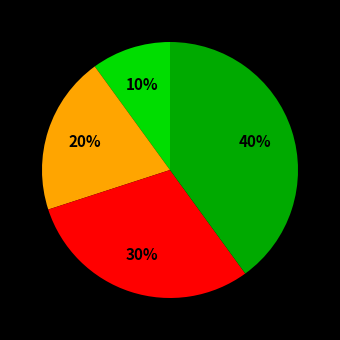

To the nearest percent, what is the average slice percentage?

25%